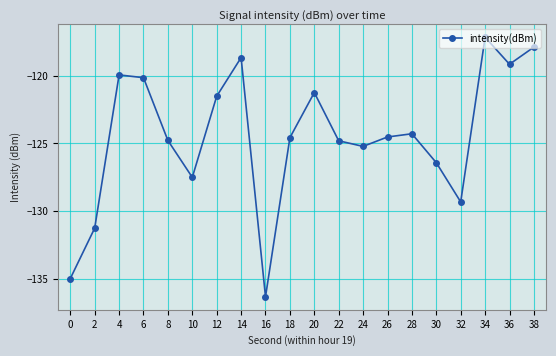

Is it true that the value at 26 is -124.5?

True